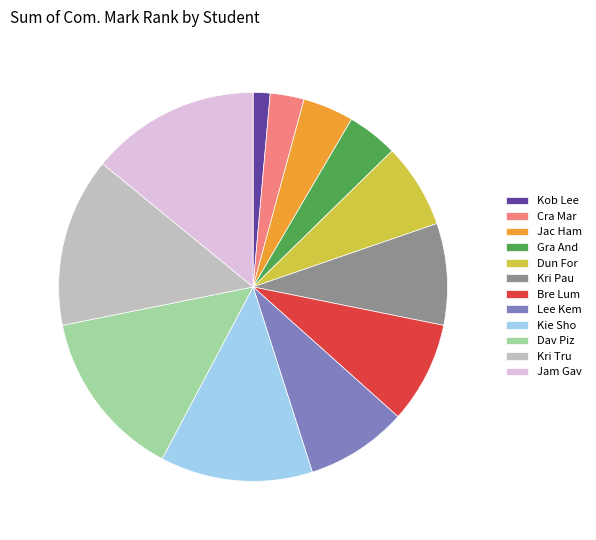

What is the smallest slice in the pie chart?

Kob Lee